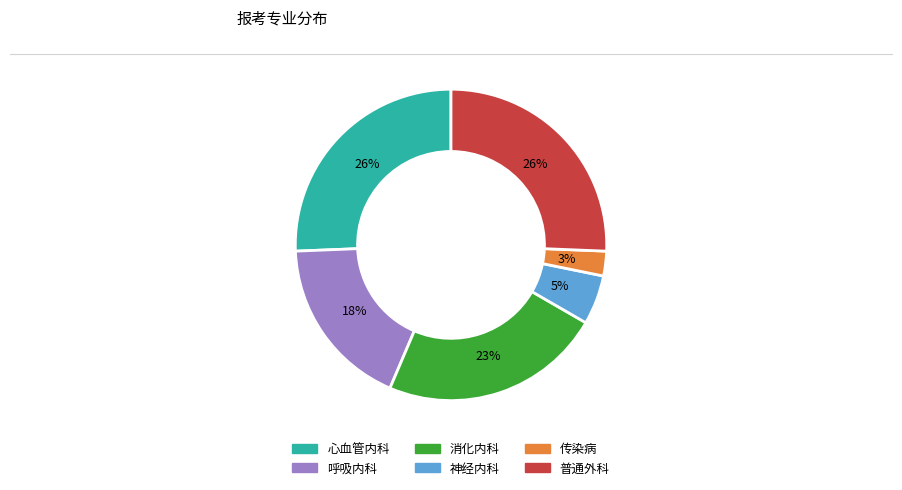

Does 呼吸内科 account for over 50% of the chart?

No